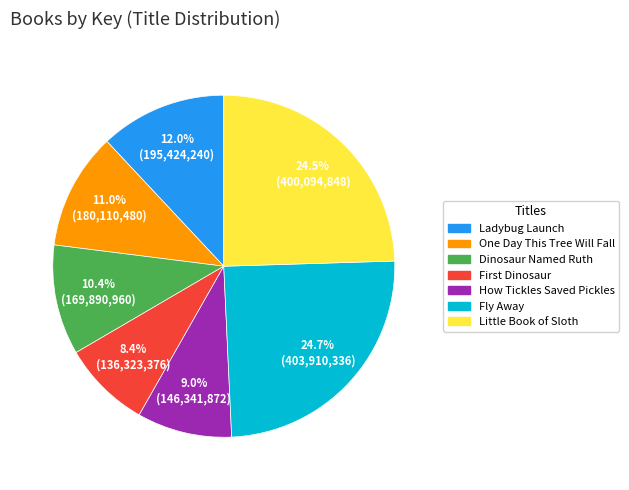

Does any single category account for the majority?

No